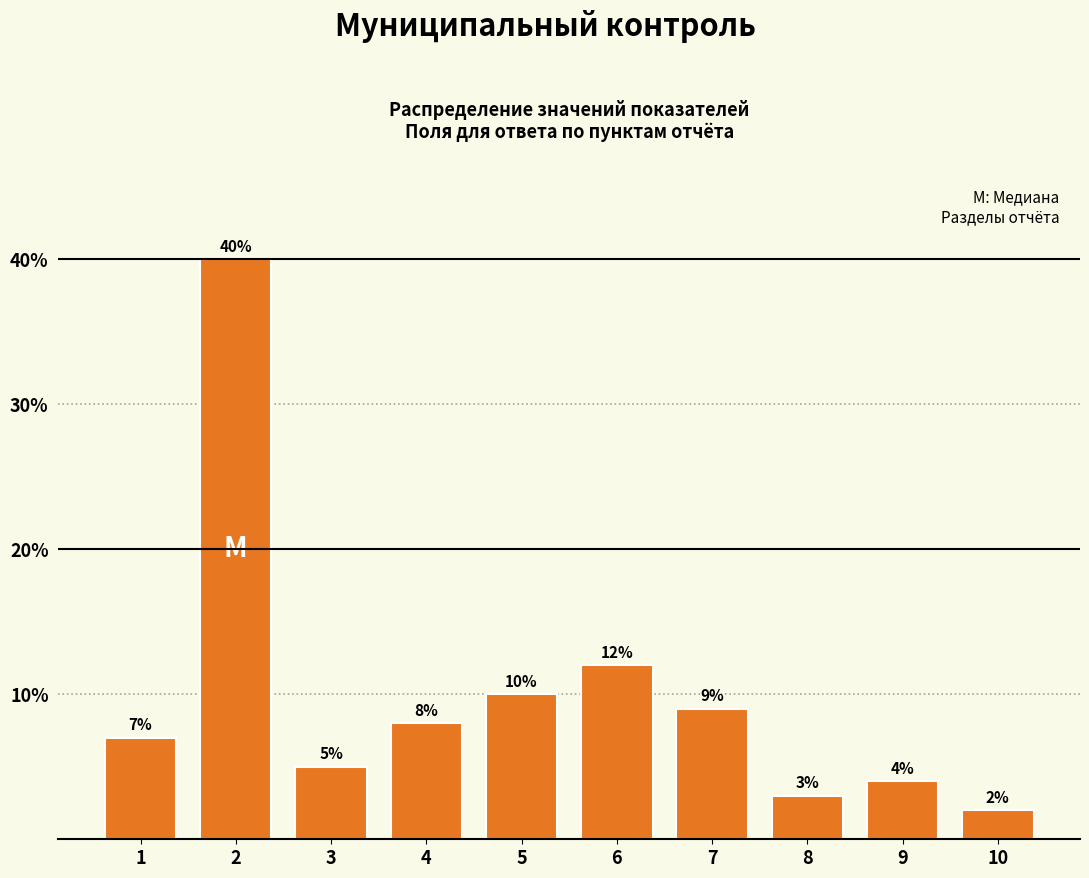

Reading left to right, list all the values displayed in this chart.

1=7.0	2=40.0	3=5.0	4=8.0	5=10.0	6=12.0	7=9.0	8=3.0	9=4.0	10=2.0